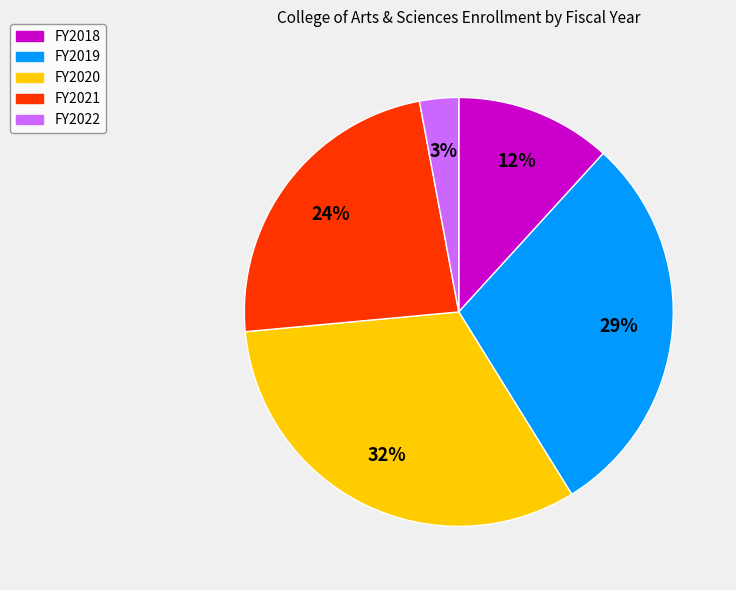

To the nearest percent, what is the combined percentage of FY2022 and FY2018?

15%